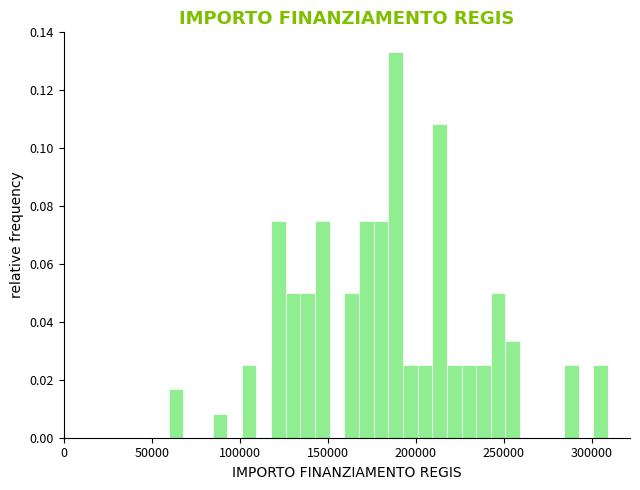

Read against the x-axis, roughly where is the centre of the tallest bar?

190000